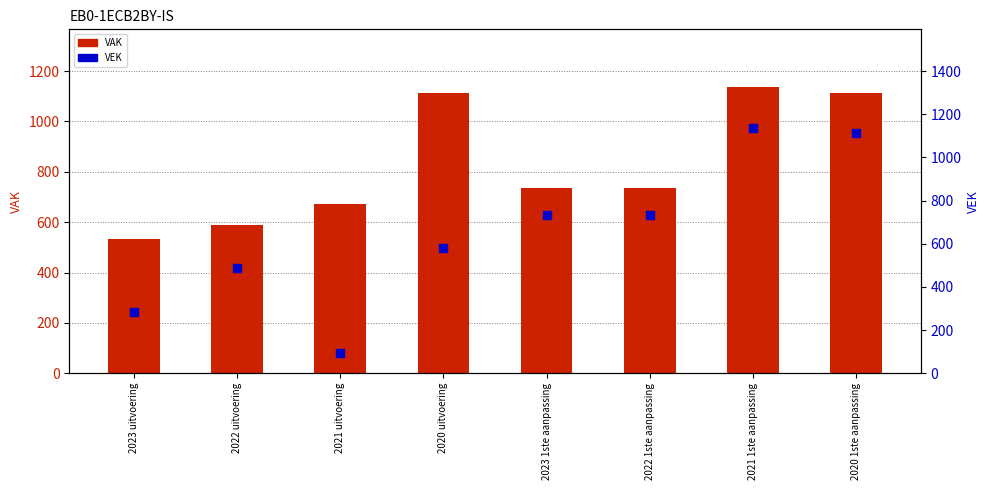

Which series contains the highest Y value?

VAK